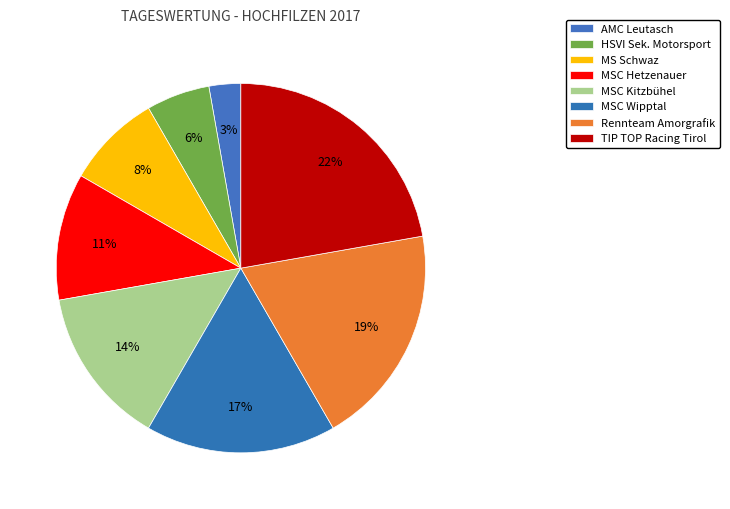

What portion of the pie excludes MSC Wipptal?

83.3%